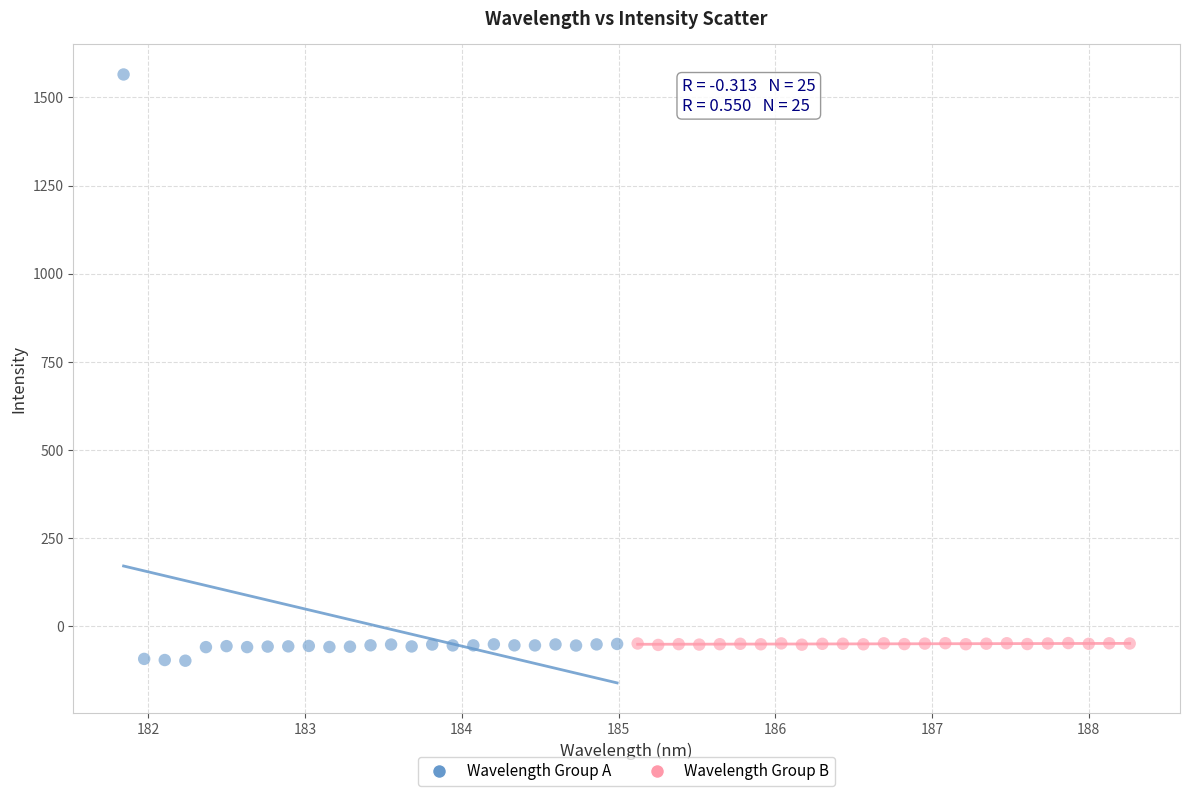

Which series contains the lowest Y value?

Wavelength Group A